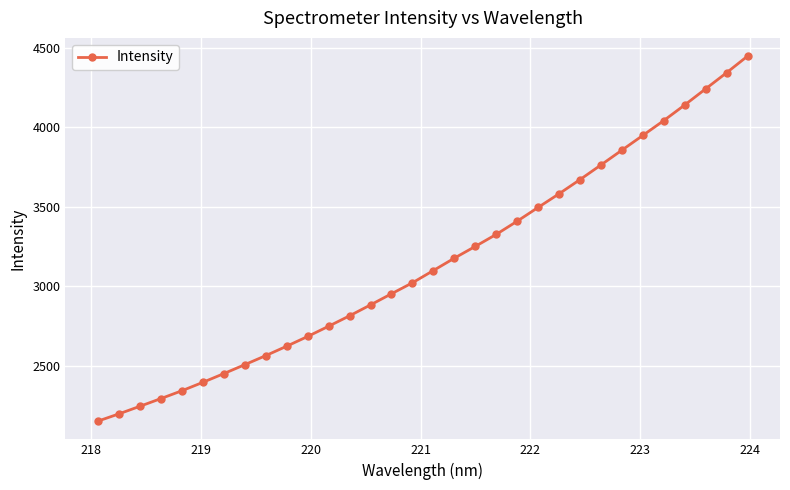

Reading left to right, list all the values displayed in this chart.

2151.7	2197.2	2244.9	2293.4	2342.7	2395.6	2450.5	2506.8	2563.7	2623.1	2684.3	2748.7	2814.4	2883.1	2953.0	3022.2	3099.4	3177.2	3251.2	3326.8	3409.9	3496.5	3582.4	3671.5	3763.6	3856.8	3949.6	4042.9	4141.1	4242.5	4343.9	4448.3